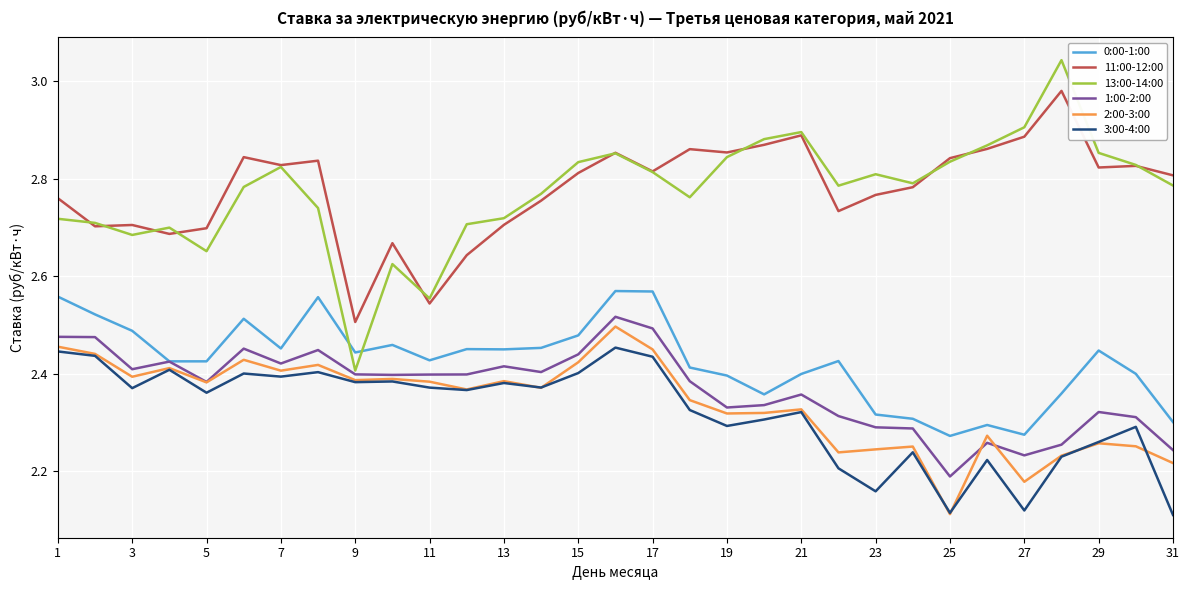

Which series has the widest spread of values?

13:00-14:00